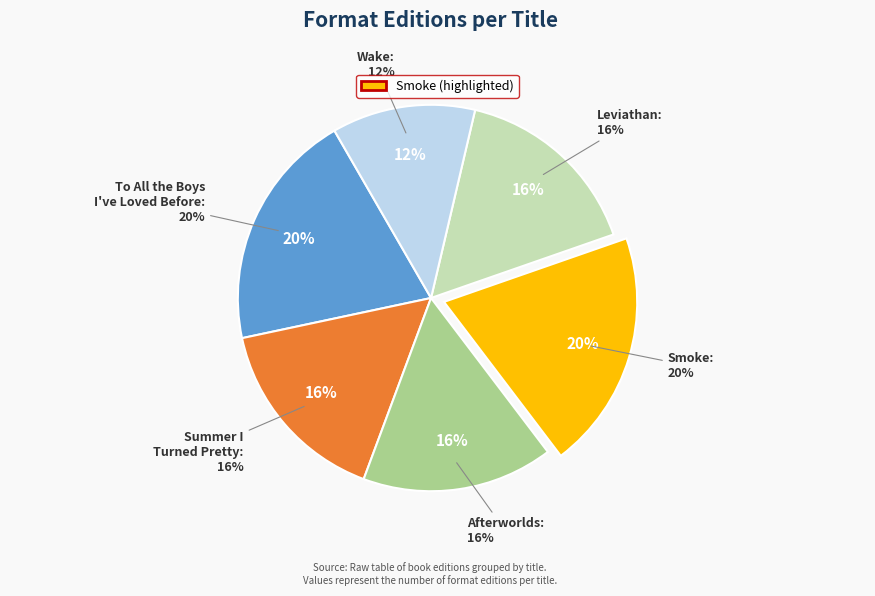

How much of the chart is everything except Leviathan?

84.0%